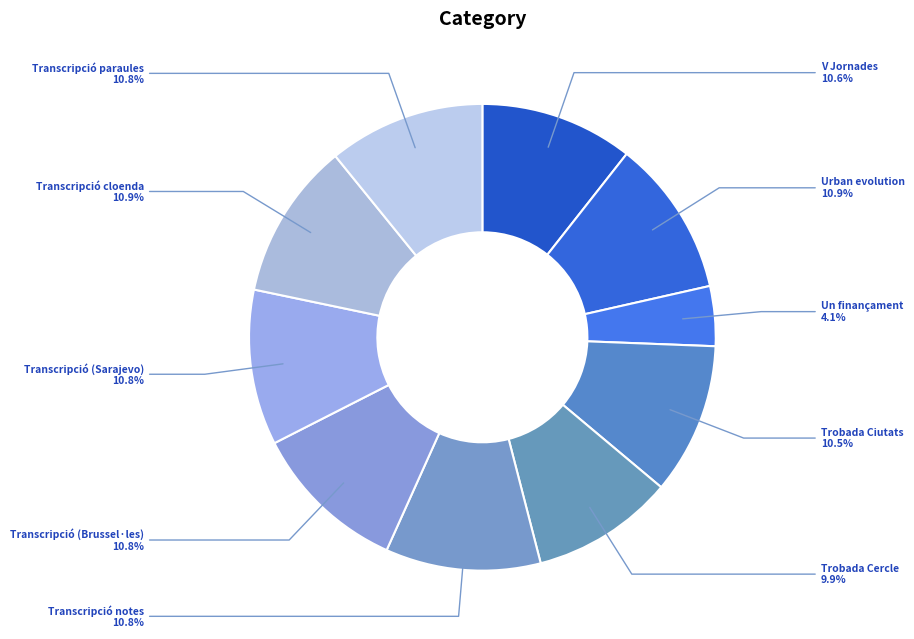

What is the smallest slice in the pie chart?

Un finançament